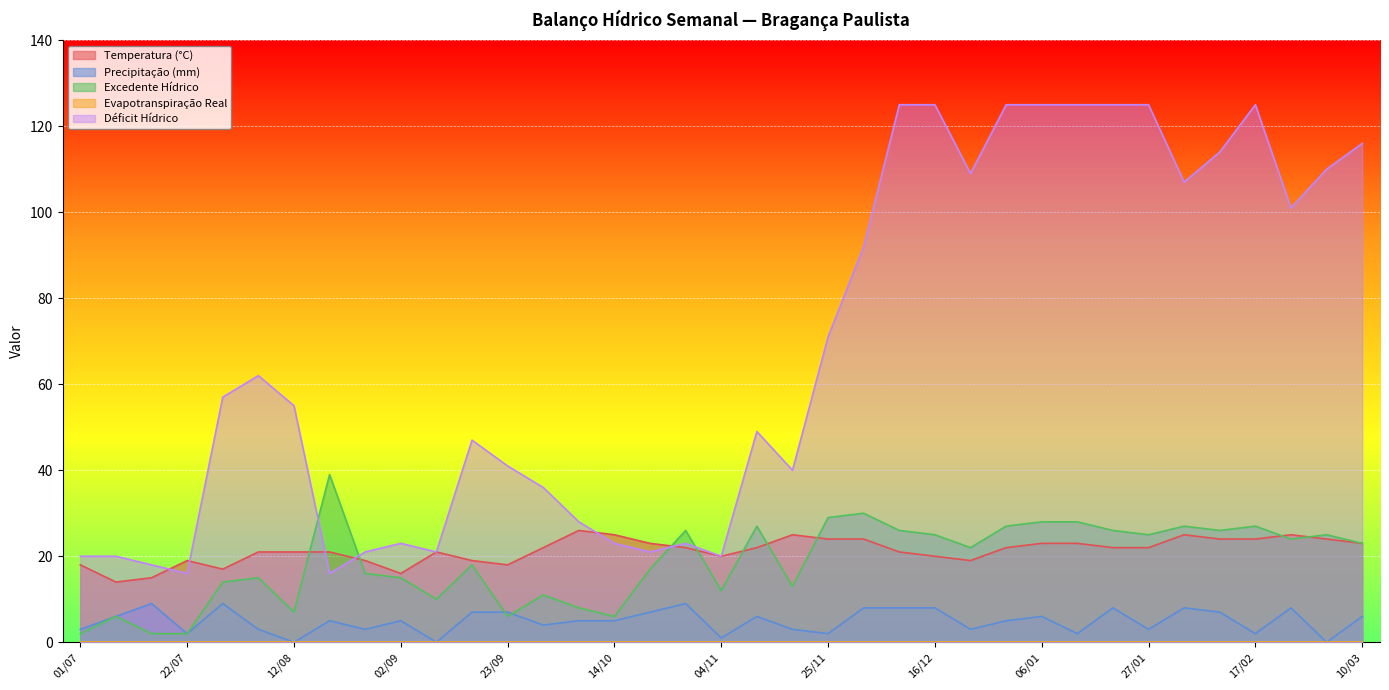

True or false: Precipitação (mm) and Temperatura (°C) intersect in this chart.

False